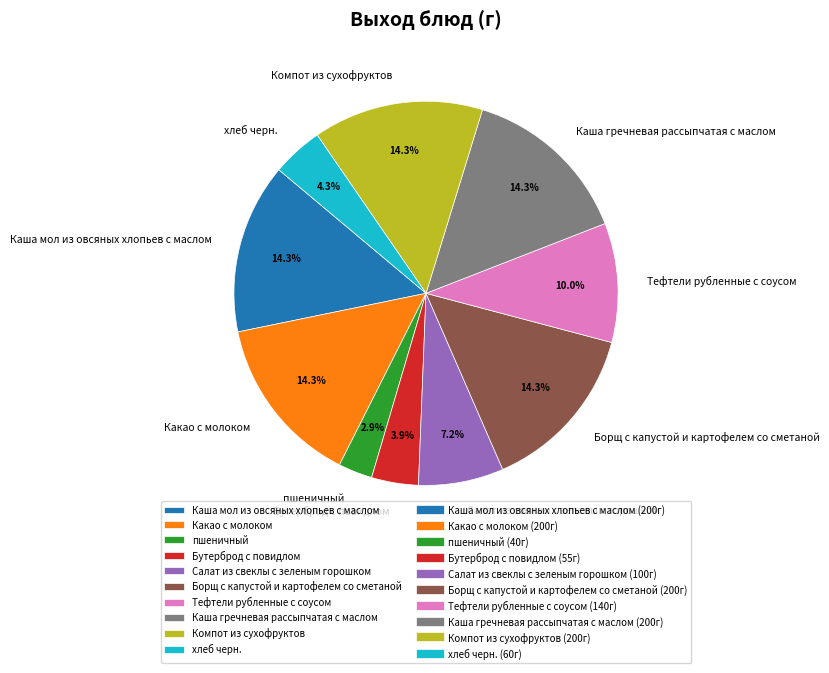

Combined, do хлеб черн. and Бутерброд с повидлом account for over 50%?

No